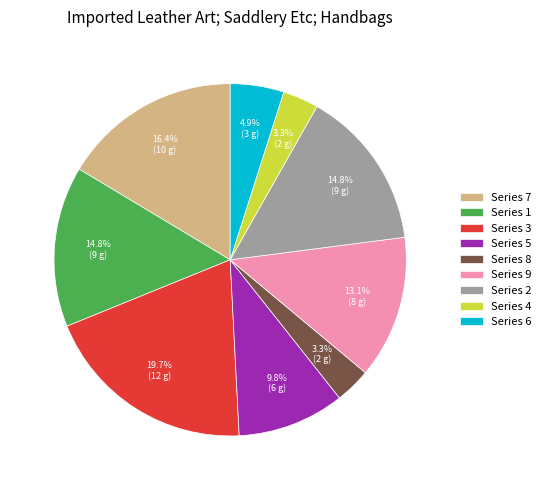

How many segments does this pie chart have?

9